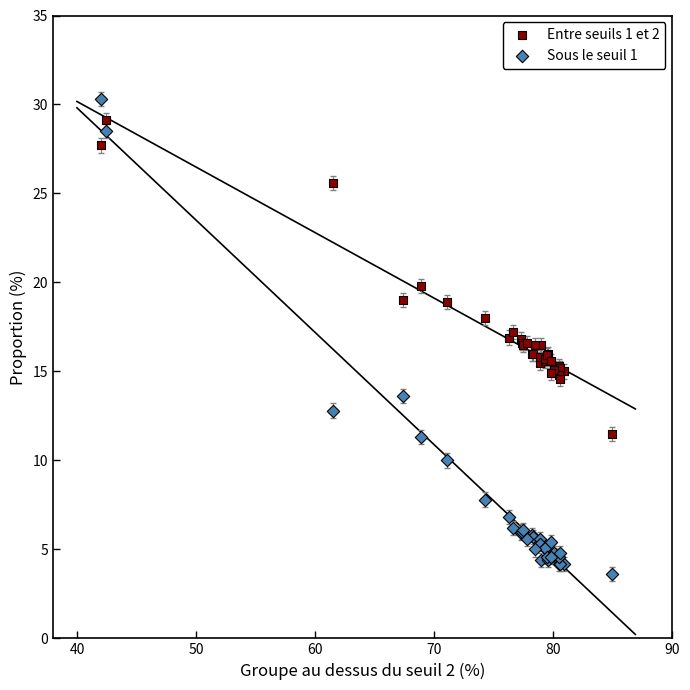

Which series has the largest Y range (max minus min)?

Sous le seuil 1